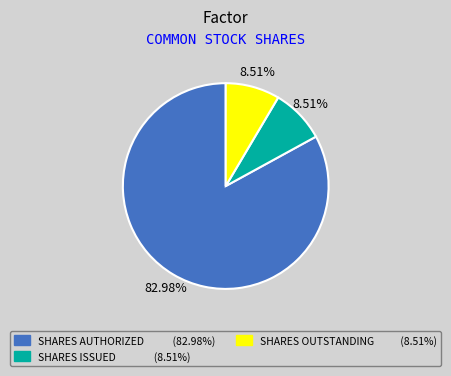

To the nearest percent, what is the difference between the largest and smallest slice percentages?

74%